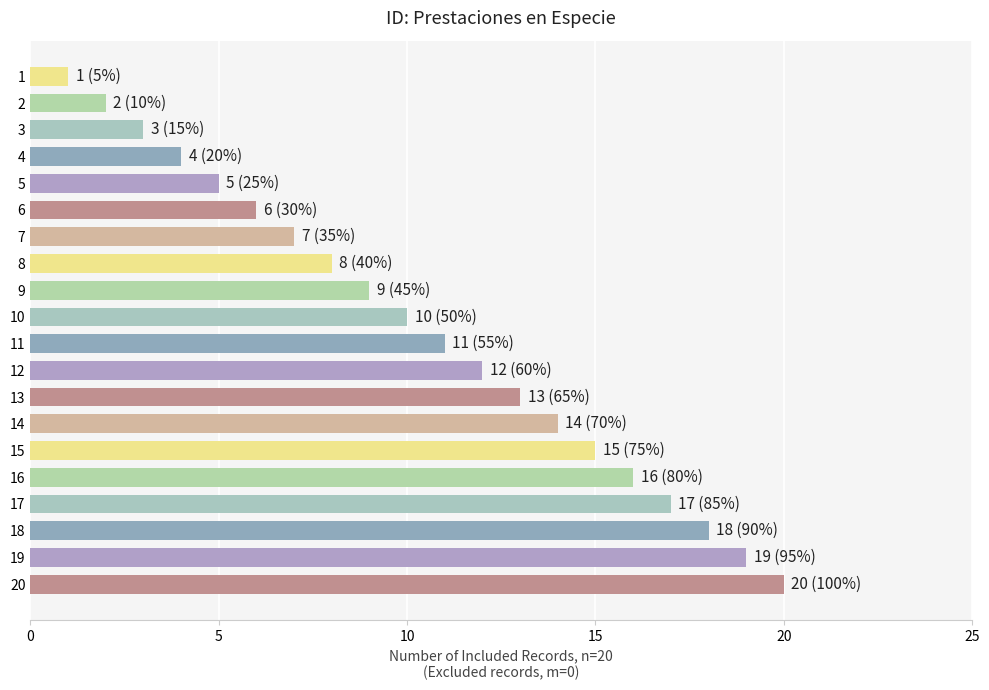

Approximately how many times larger is the value at 14 compared to 16?

0.9